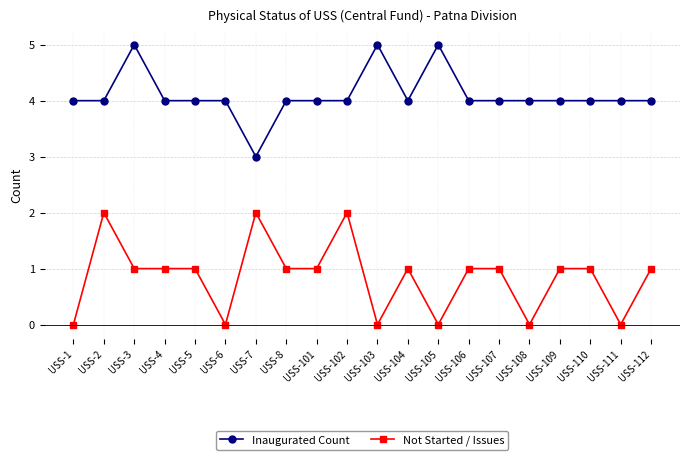

True or false: Not Started / Issues and Inaugurated Count intersect in this chart.

False